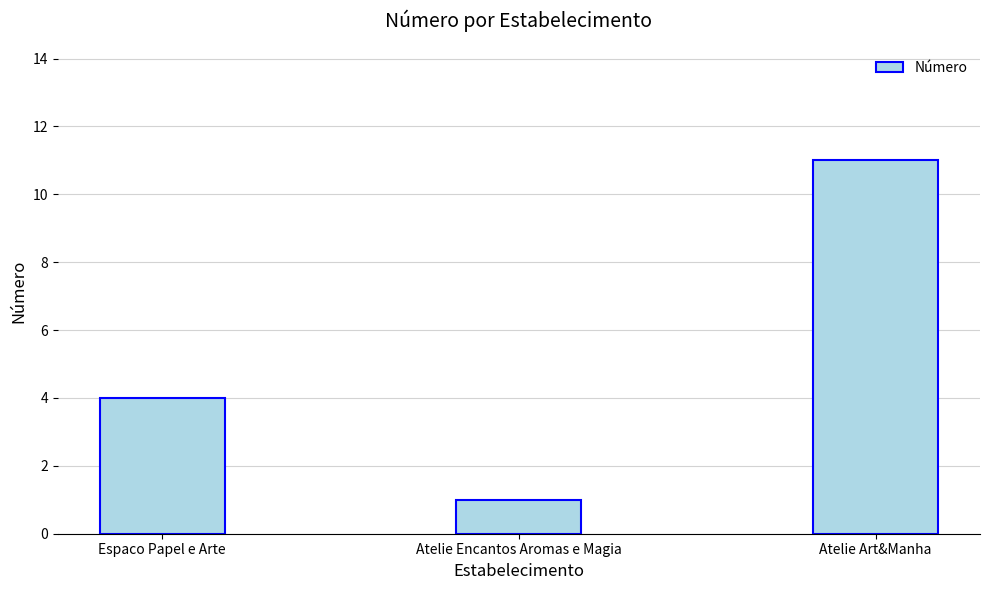

Is it true that the value at Atelie Art&Manha is 7?

False